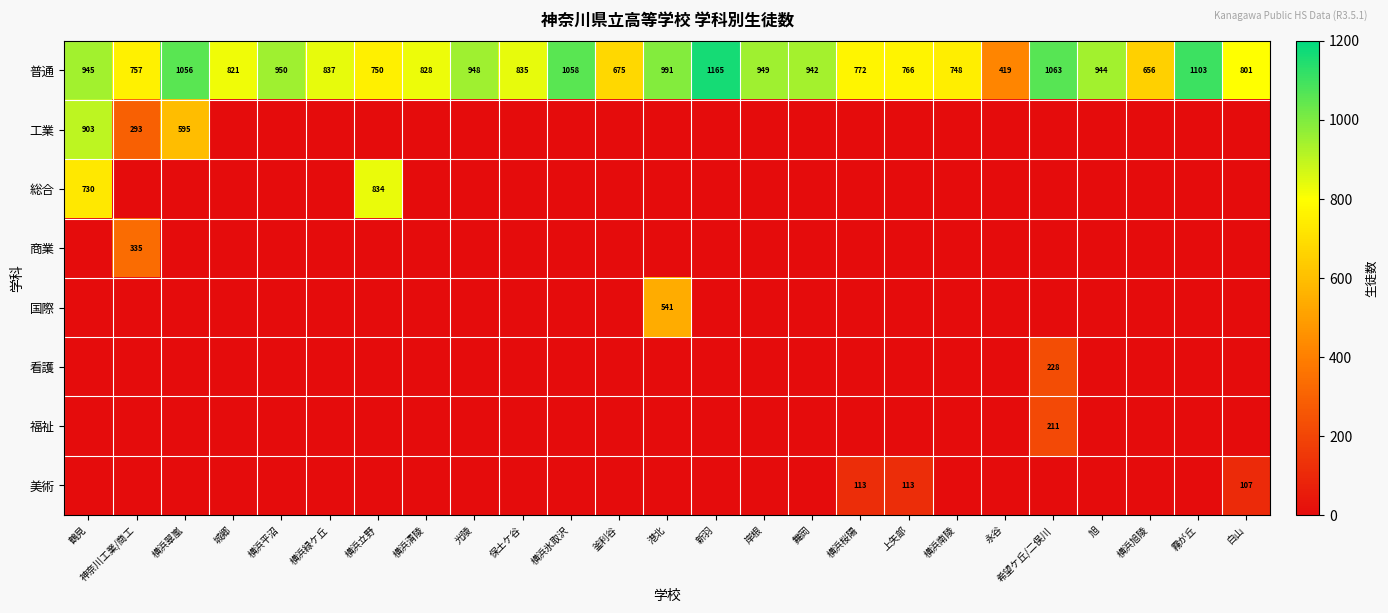

The 普通 series shows 675 at 釜利谷. True or false?

True